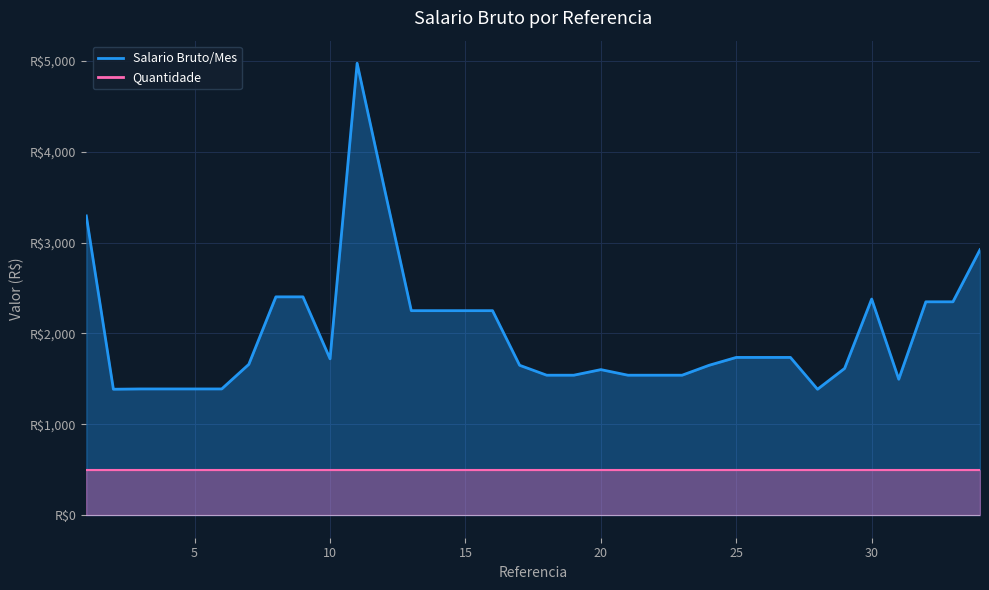

Rank the categories by value from lowest to highest.

28, 2, 3, 4, 5, 6, 31, 18, 19, 21, 22, 23, 20, 29, 17, 24, 7, 10, 25, 26, 27, 13, 14, 15, 16, 32, 33, 30, 8, 9, 34, 1, 12, 11